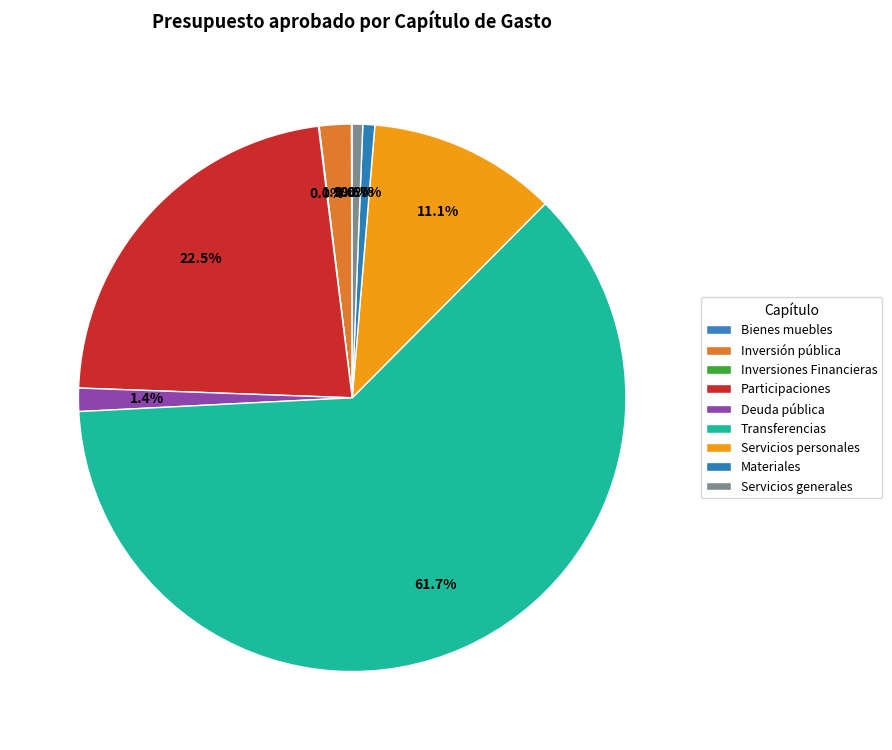

To the nearest percent, what portion does Servicios generales represent?

1%